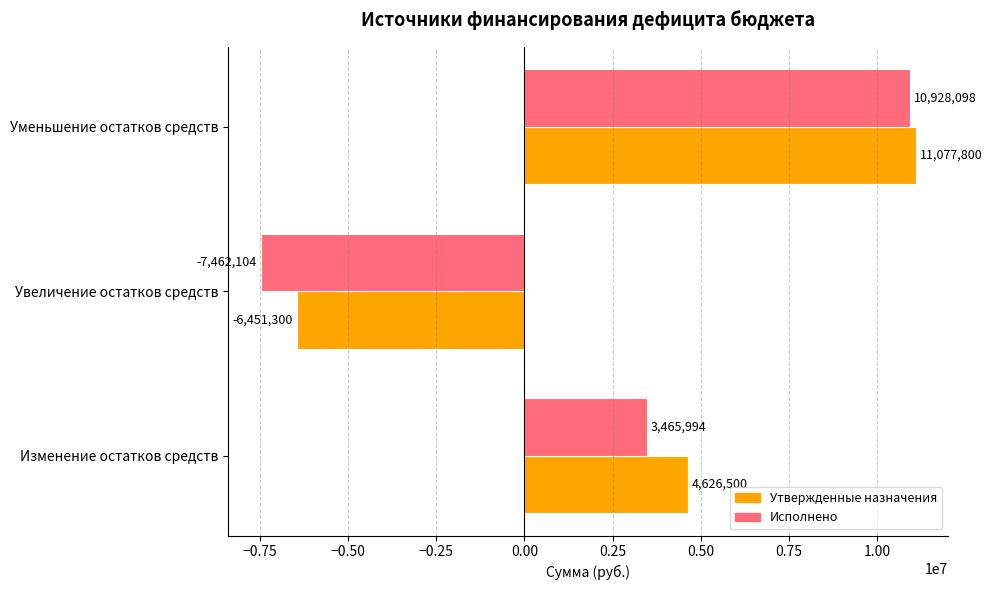

True or false: Исполнено has a value of 10928098.3 at Уменьшение остатков средств.

True